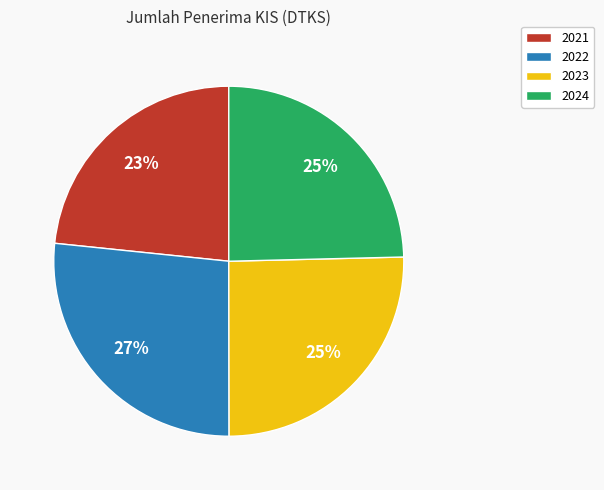

The 2024 slice represents 31% of the pie. True or false?

False